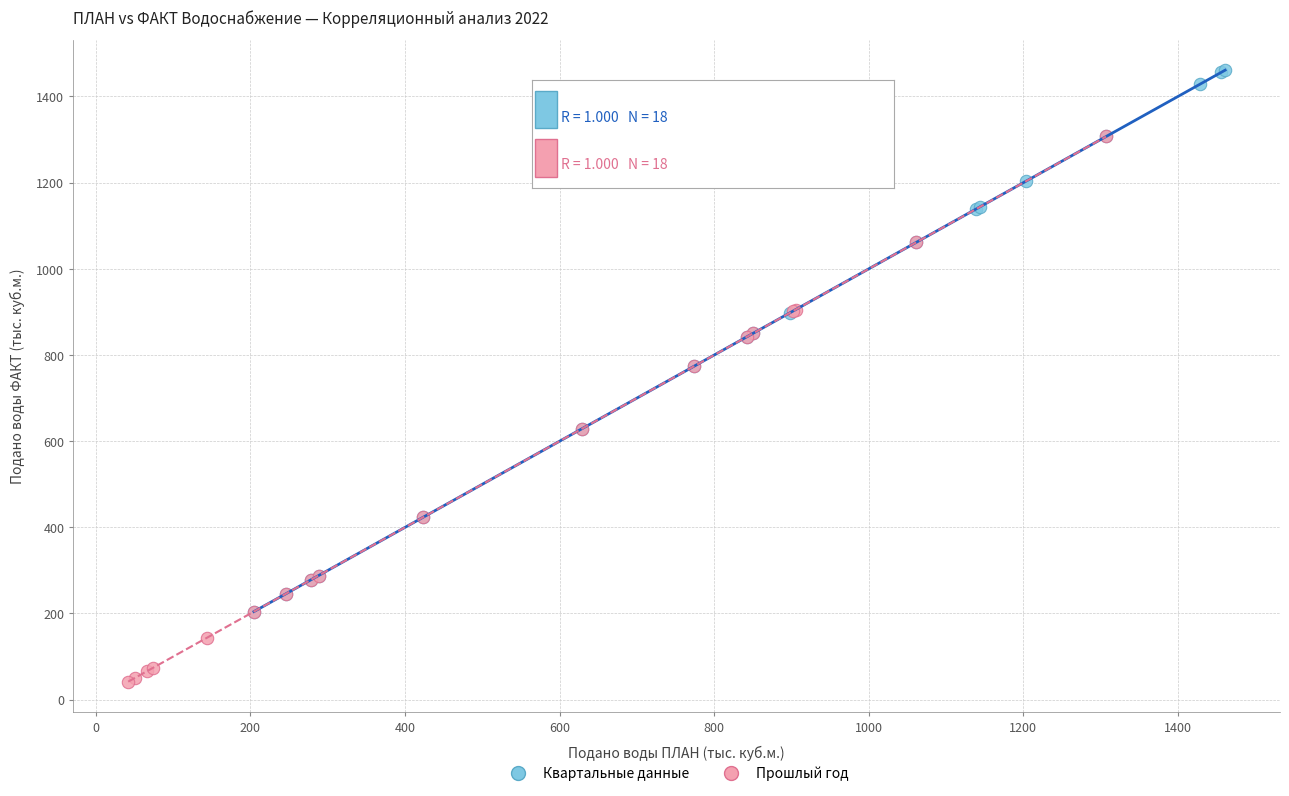

Which series contains the lowest Y value?

Прошлый год